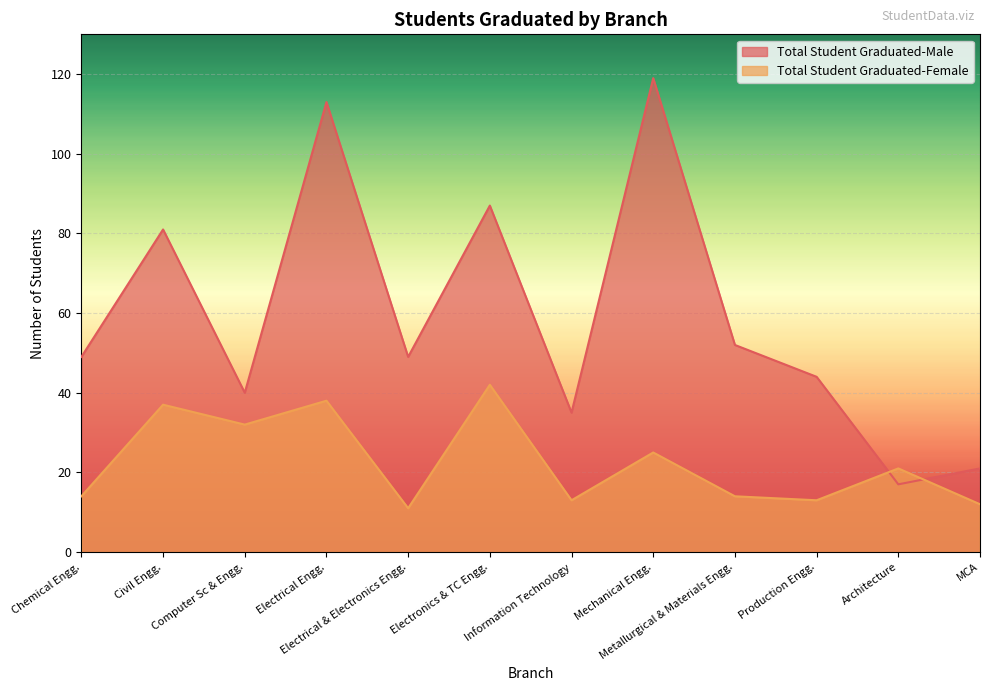

Which has a higher value, Electronics & TC Engg. or MCA?

Electronics & TC Engg.